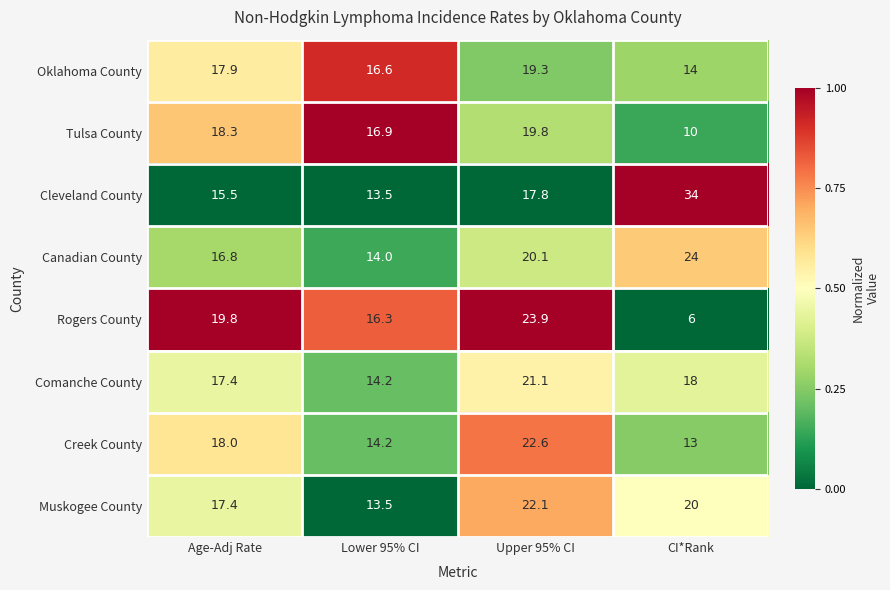

What is the average value of the Comanche County series?

17.7